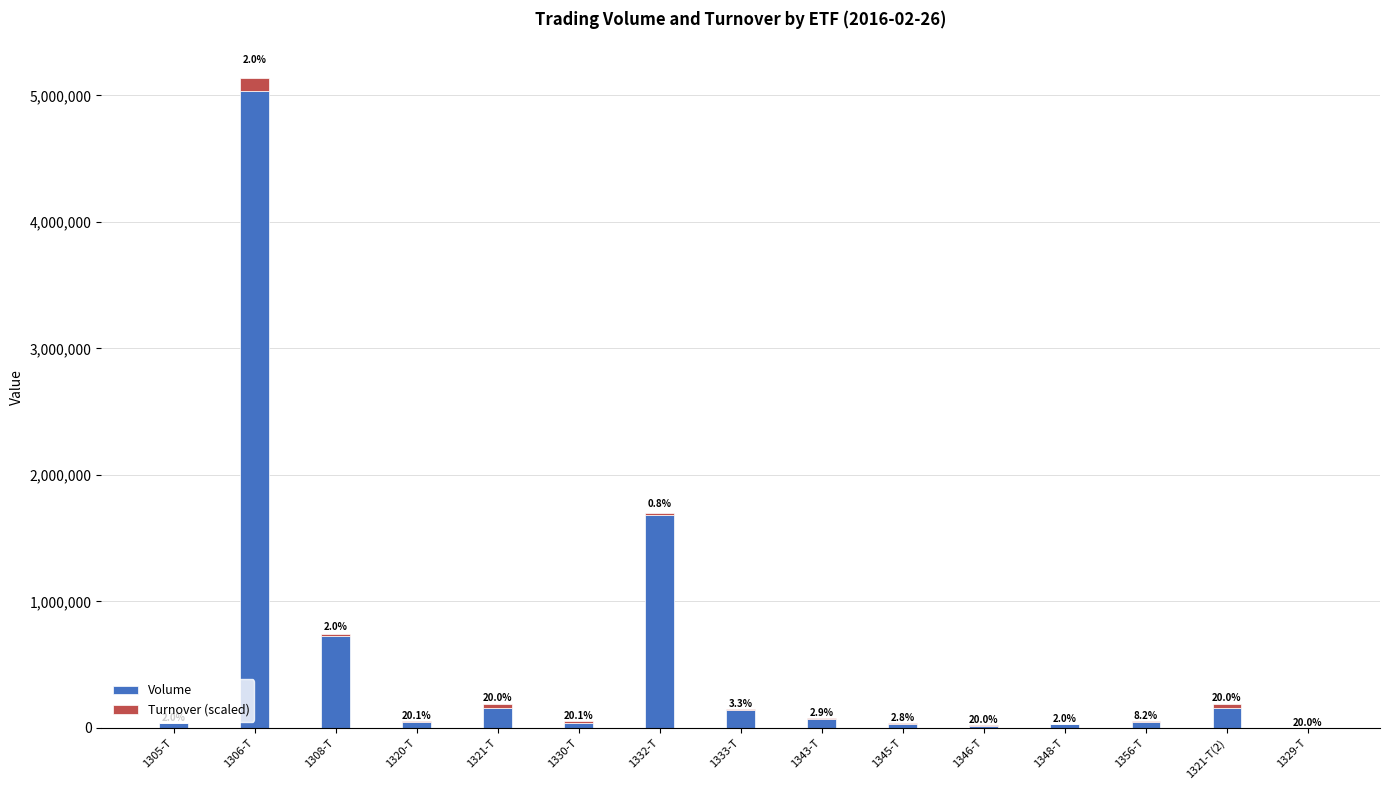

At how many categories does at least one series exceed 3462222?

1